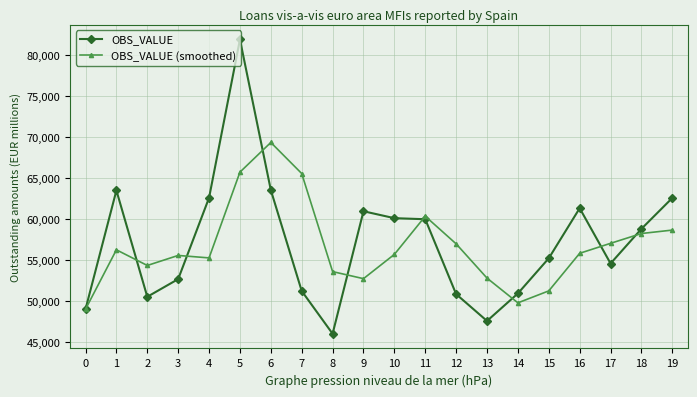

Which series has the widest spread of values?

OBS_VALUE